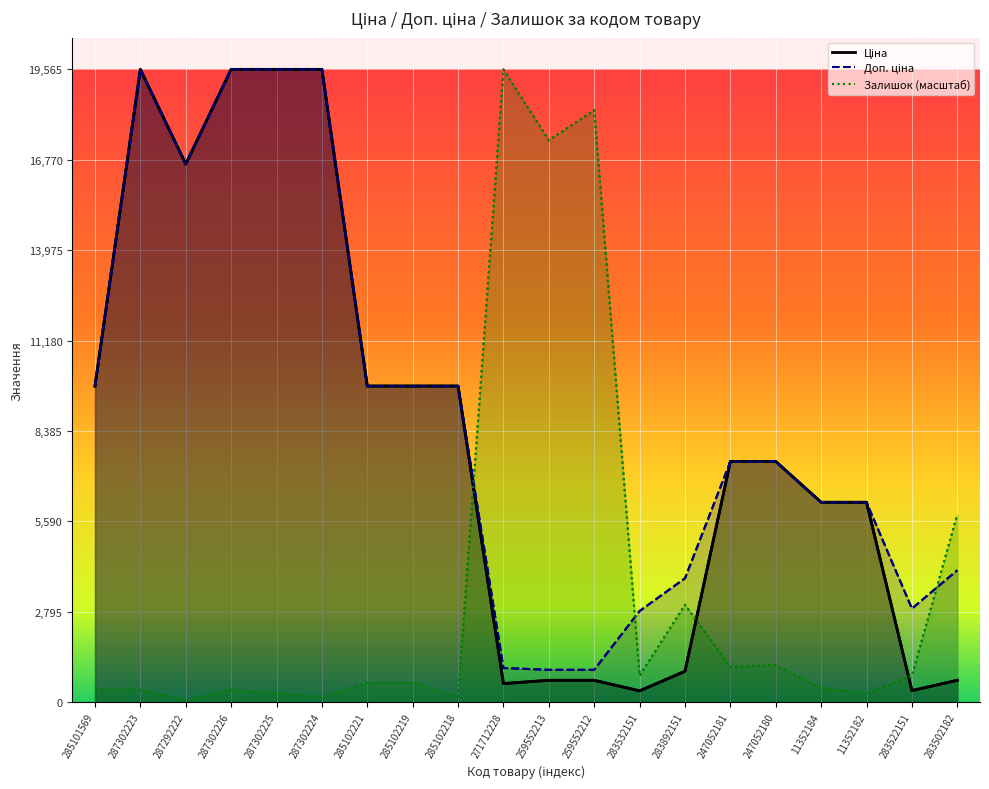

Where is Ціна nearest to the value 9958?

285101569